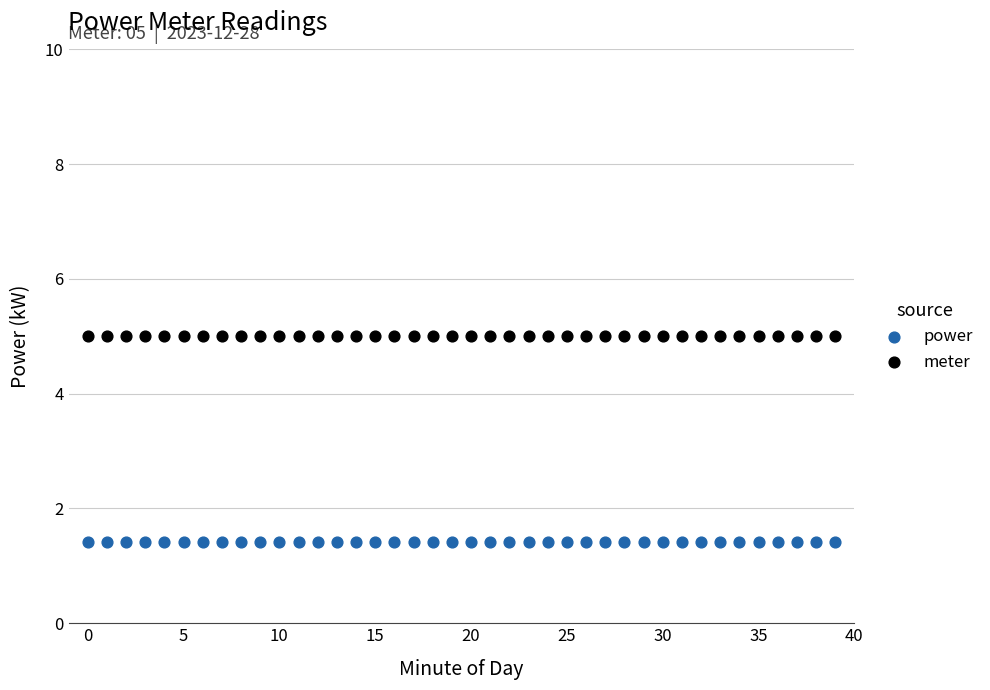

Which series reaches the maximum Y coordinate?

meter